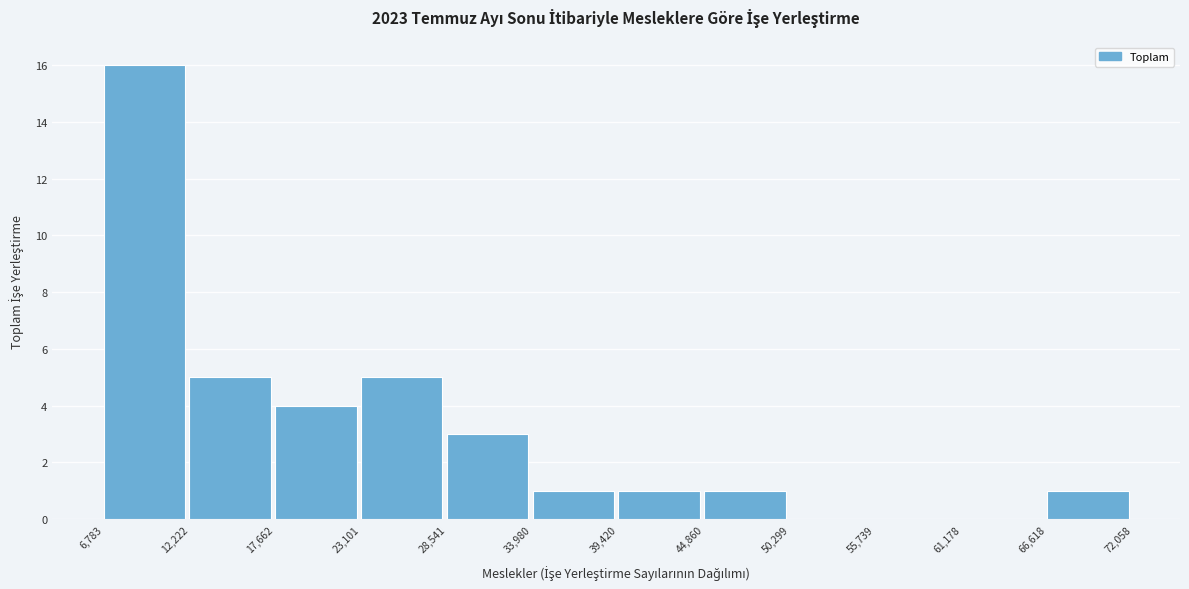

Which range on the x-axis has the tallest bar?

6,783 to 12,222